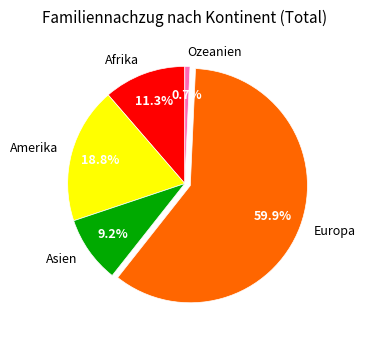

To the nearest percent, what is the average slice percentage?

20%